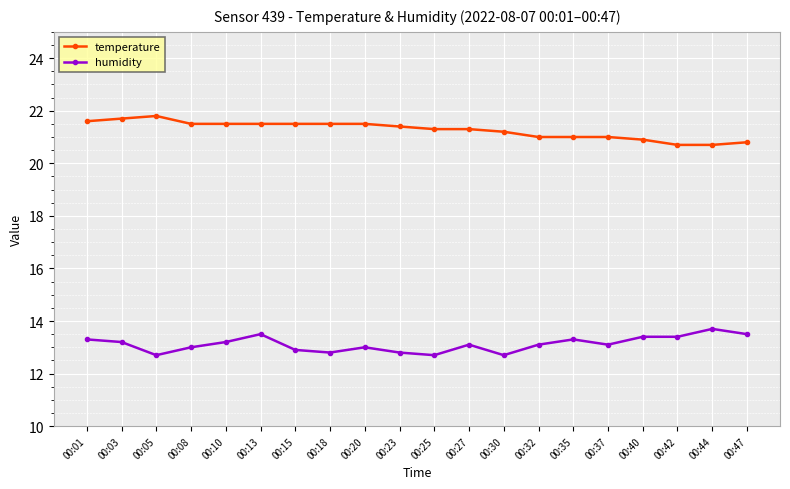

At how many categories does at least one series exceed 20?

20